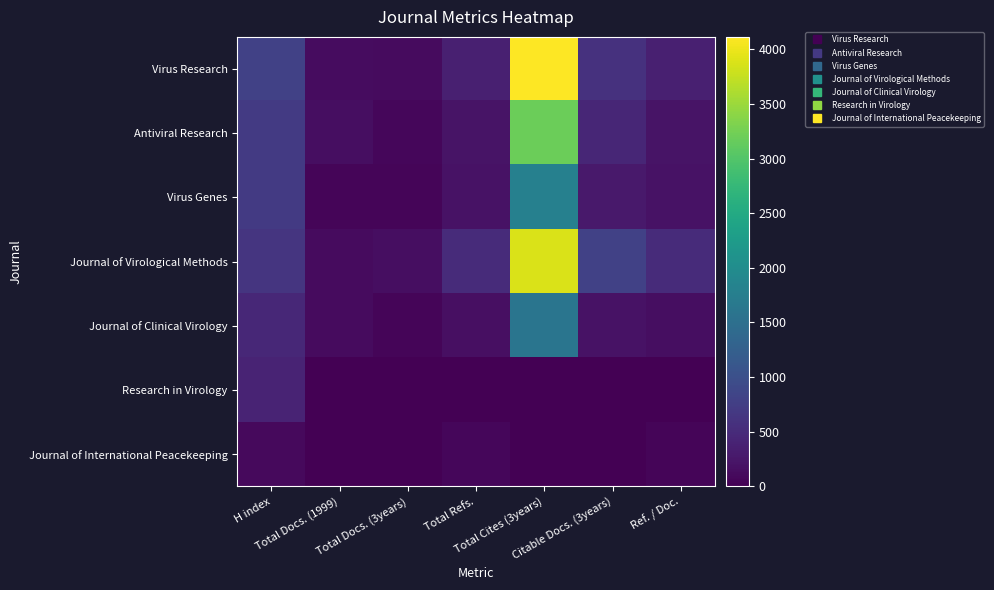

List the series in order of their peak value, lowest first.

Journal of International Peacekeeping, Research in Virology, Journal of Clinical Virology, Virus Genes, Antiviral Research, Journal of Virological Methods, Virus Research